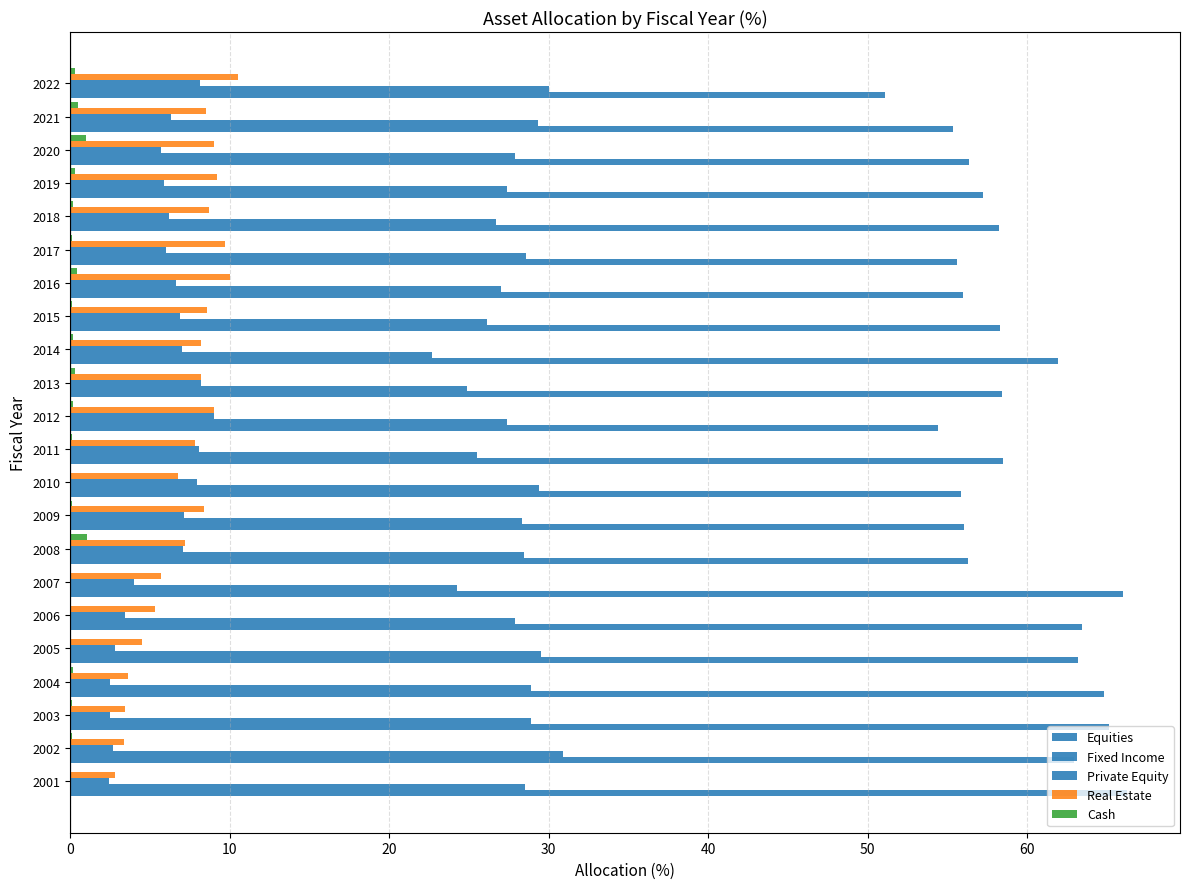

How many categories are shown in the chart?

22